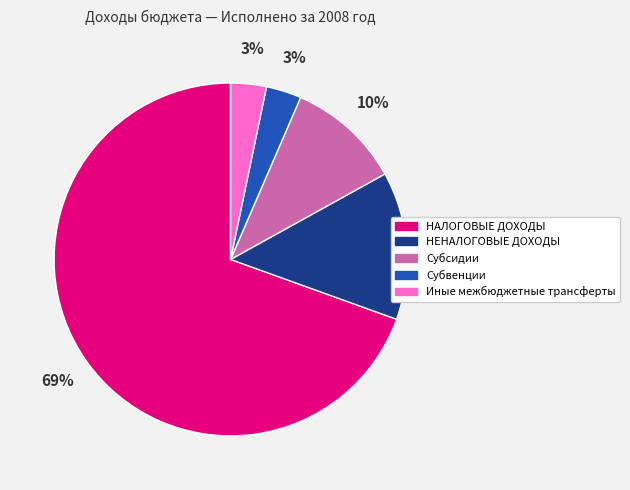

To the nearest percent, what is the difference between the Иные межбюджетные трансферты and Субсидии slice percentages?

7%